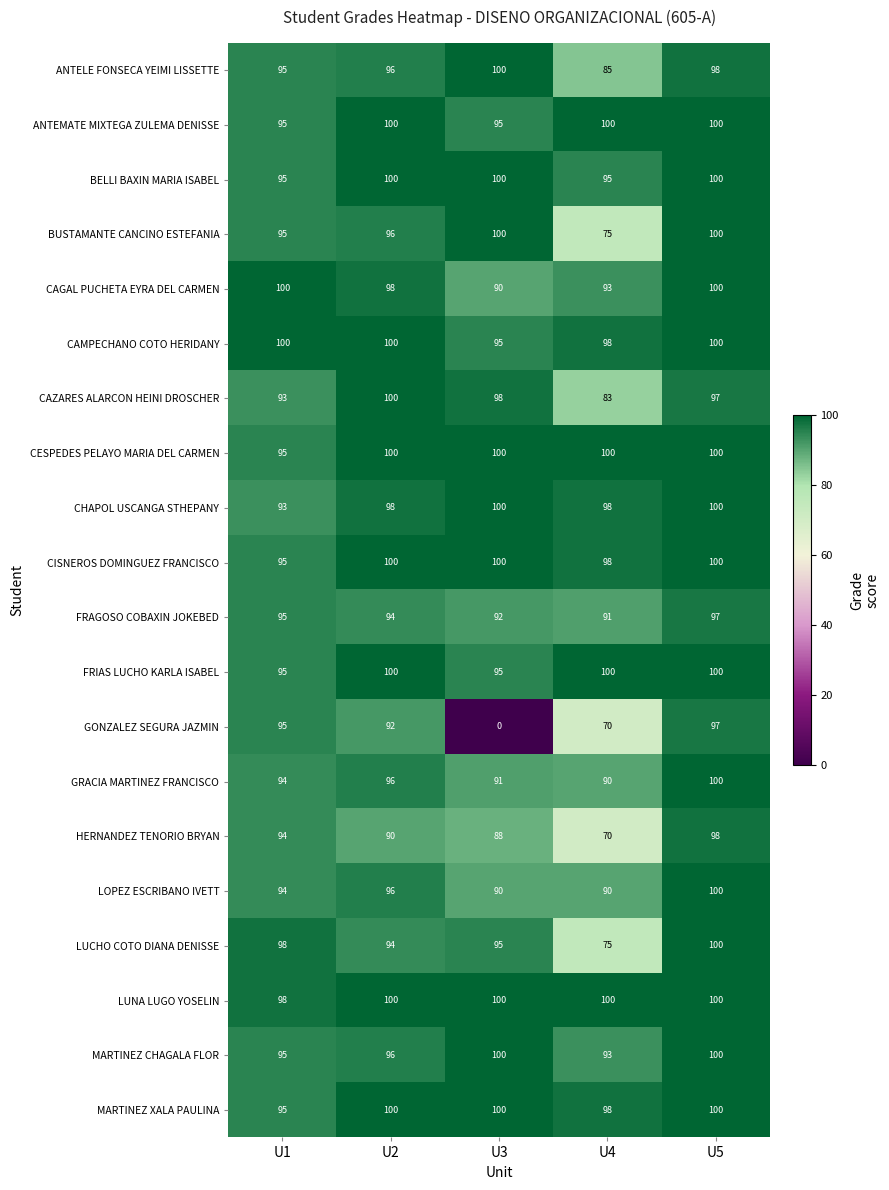

Which series has the largest total across all categories?

LUNA LUGO YOSELIN